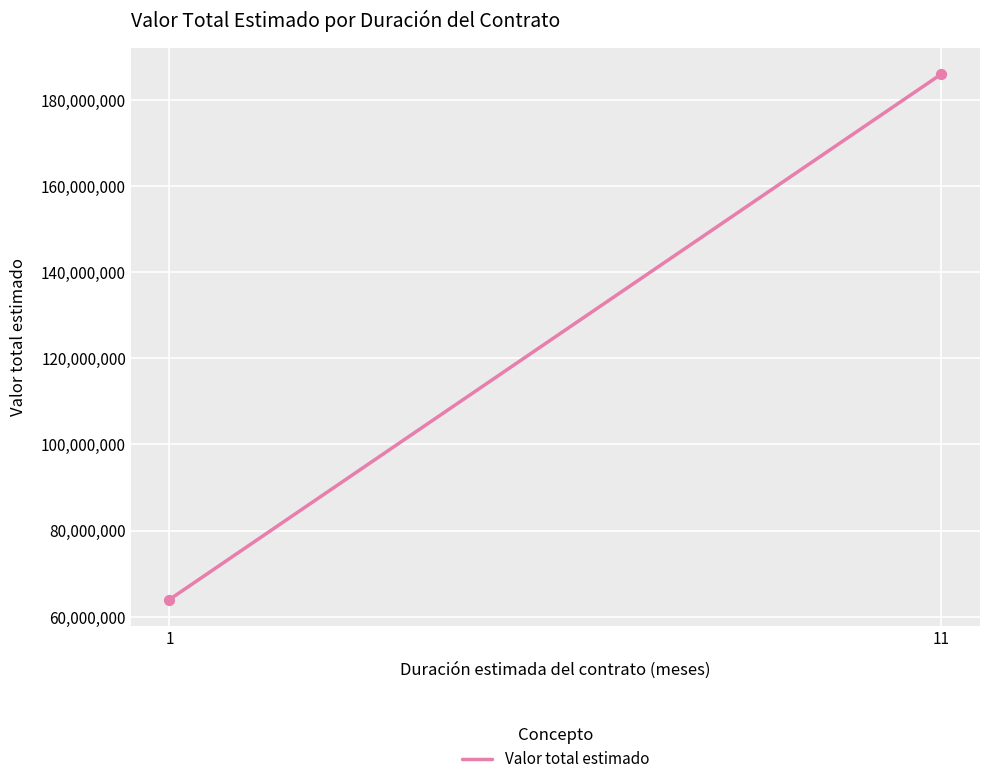

What is the average Y value?

125000000